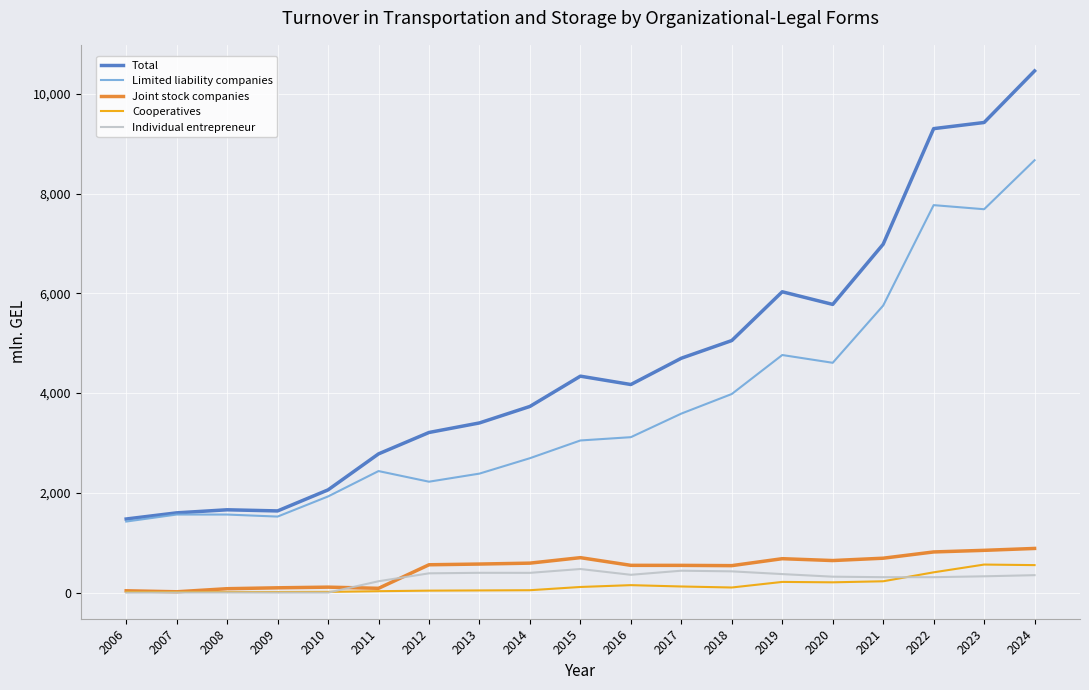

What is the difference between the maximum and minimum values in the Cooperatives series?

550.3